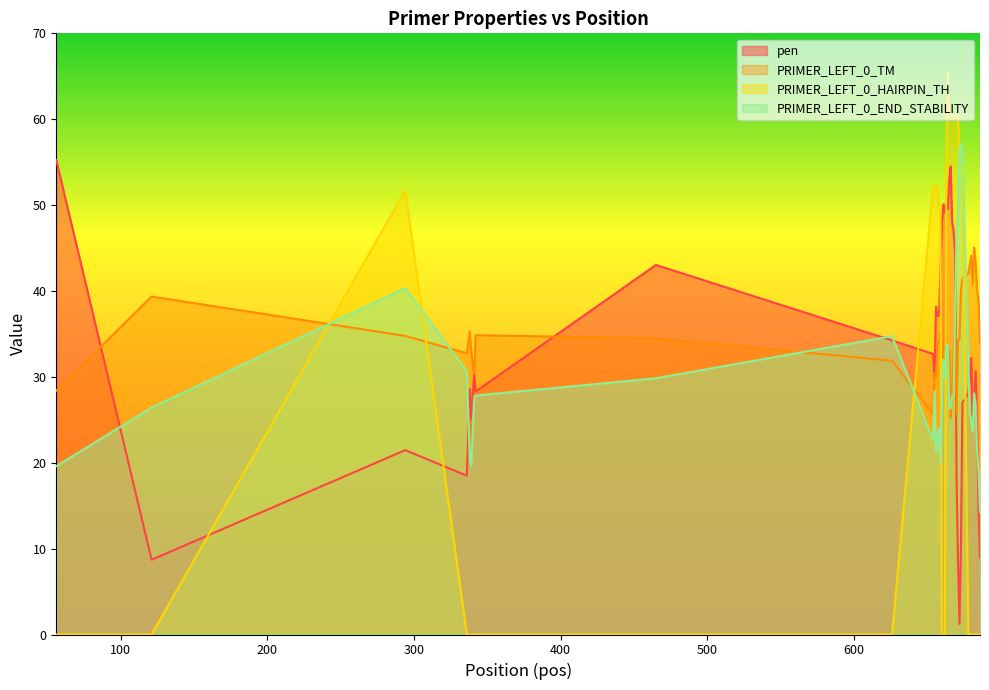

List the labels in order of PRIMER_LEFT_0_HAIRPIN_TH value, smallest first.

56, 121, 336, 338, 339, 341, 342, 465, 626, 660, 661, 662, 678, 679, 680, 681, 682, 683, 684, 685, 686, 658, 659, 294, 654, 655, 656, 657, 672, 673, 674, 663, 665, 666, 667, 668, 669, 670, 671, 664